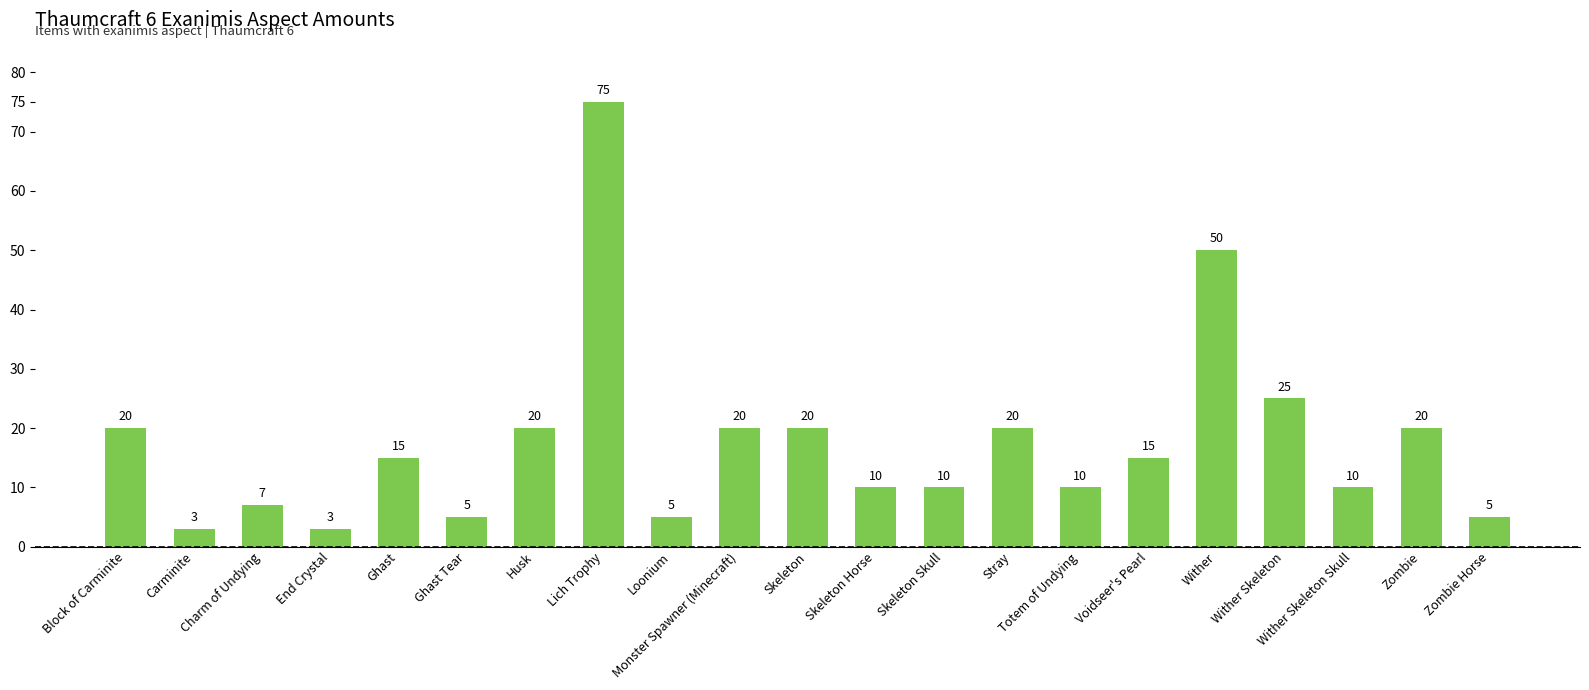

How many distinct data groups are displayed?

1